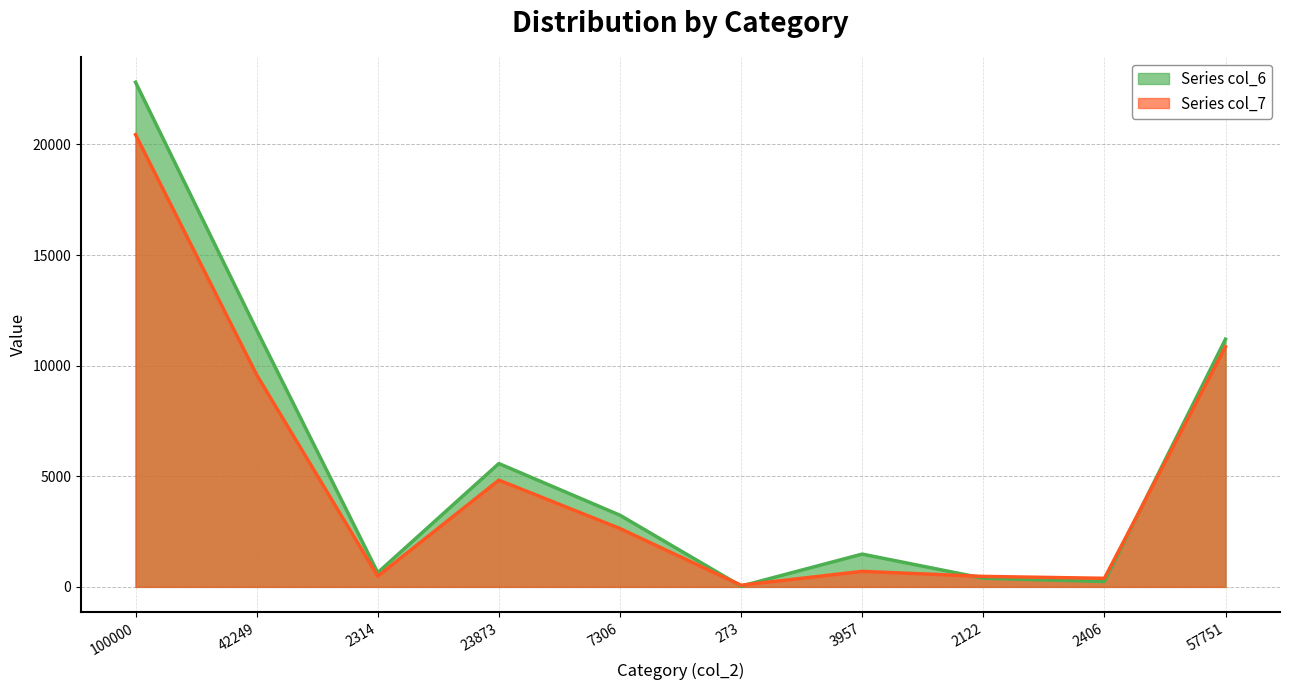

How many times do col_6 (22810/11613/644/5575/3240/35/1482/392/244/11197) and col_7 (20441/9585/483/4825/2638/75/702/474/388/10855) cross each other?

4